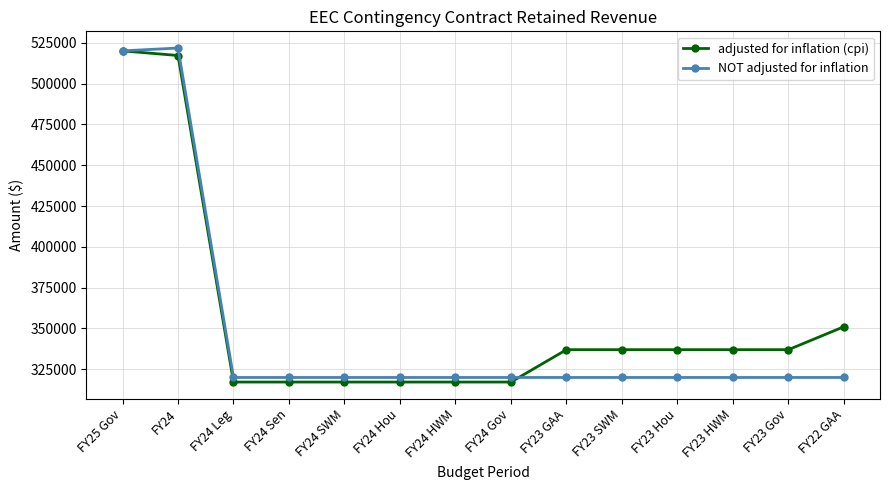

Reading right to left, list all the values displayed in this chart.

adjusted for inflation (cpi): 351091	337021	337021	337021	337021	337021	317196	317196	317196	317196	317196	317196	517161	520000
NOT adjusted for inflation: 320000	320000	320000	320000	320000	320000	320000	320000	320000	320000	320000	320000	521733	520000